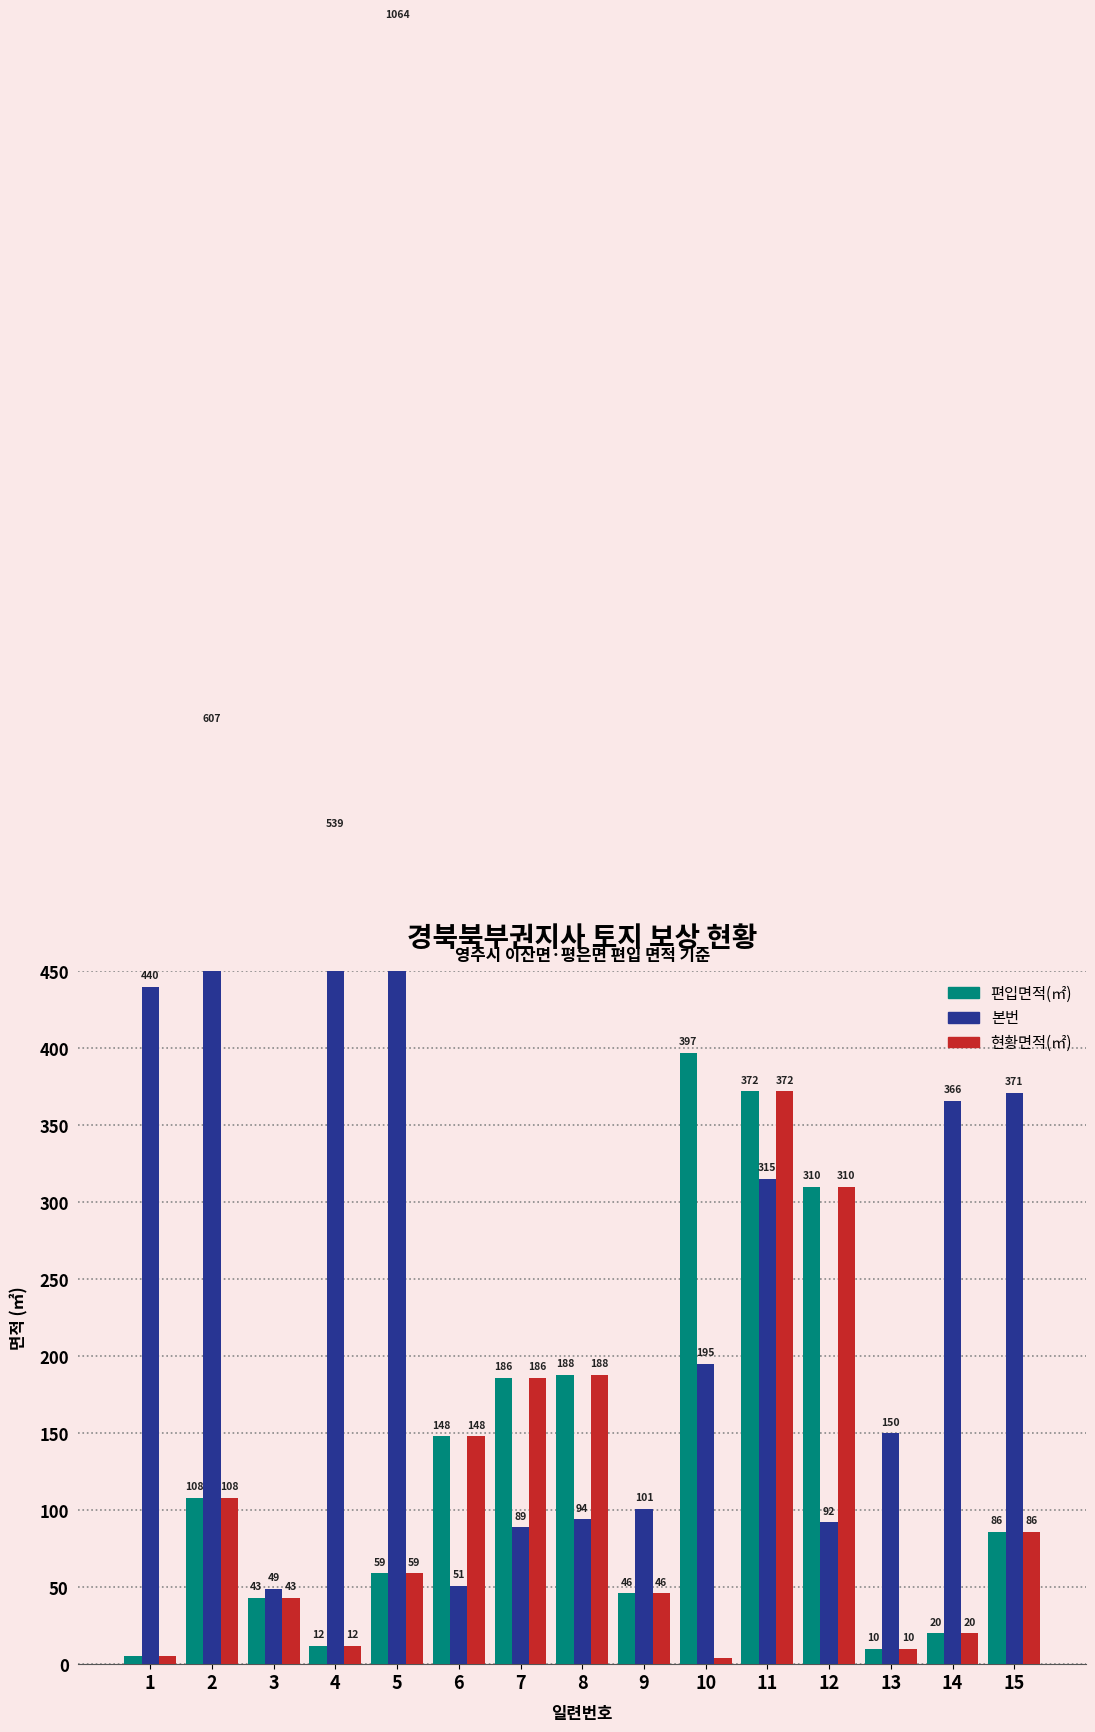

Which series has the largest range (max minus min)?

본번